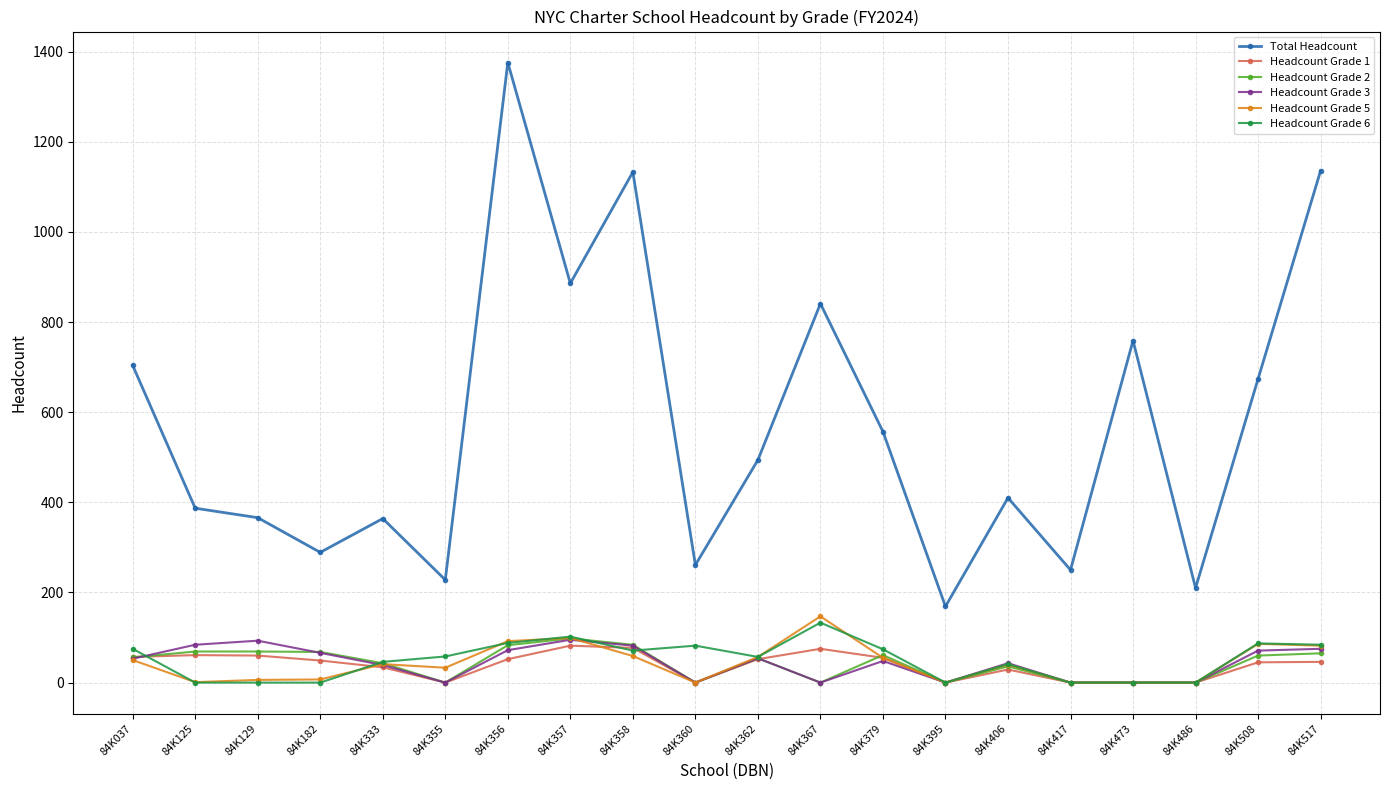

Which series has the widest spread of values?

Total Headcount